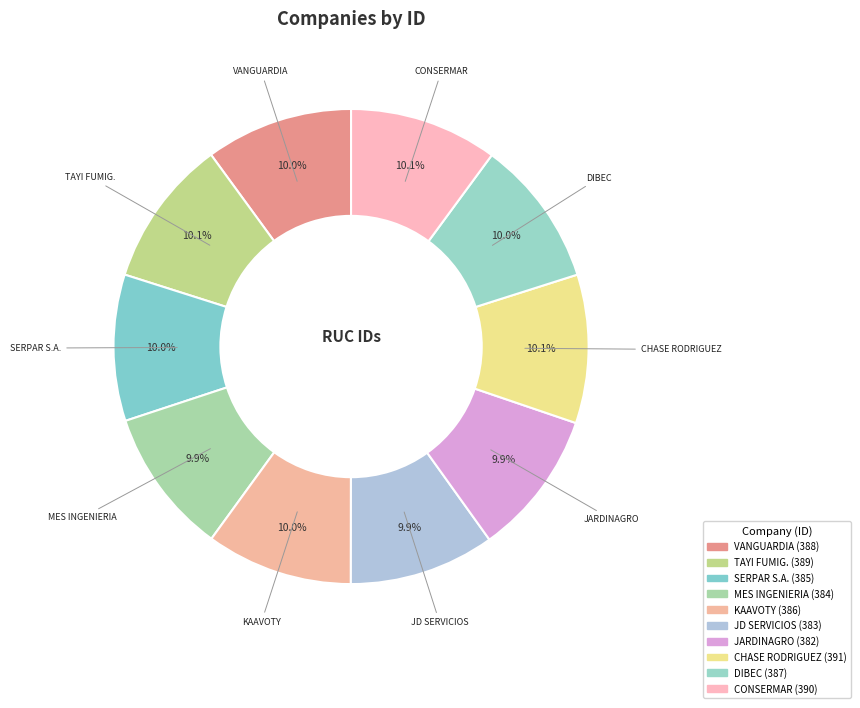

How many slices are in this pie chart?

10